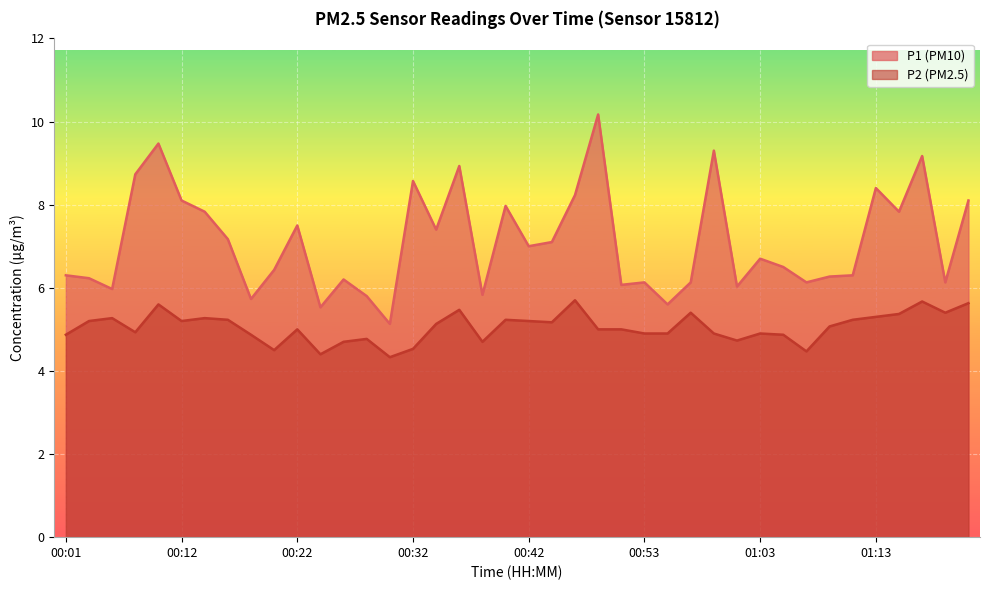

What position from the right is 01:07?

8